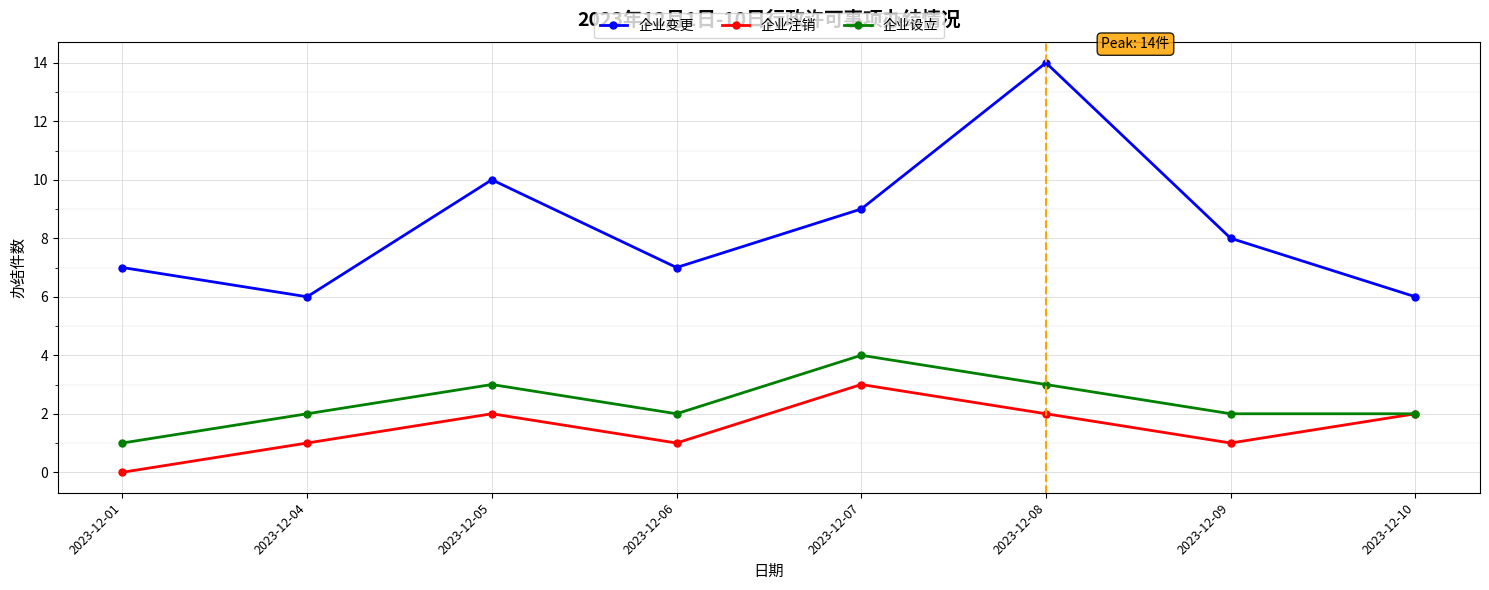

What is the difference between the second highest and second lowest values in the 企业注销 series?

1